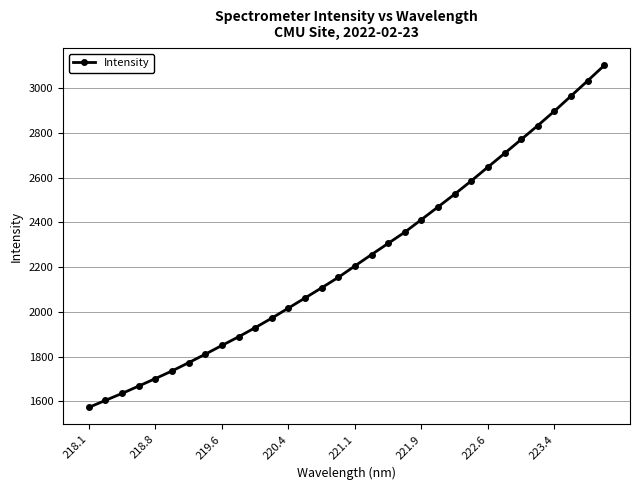

What is the greatest value displayed?

3101.4